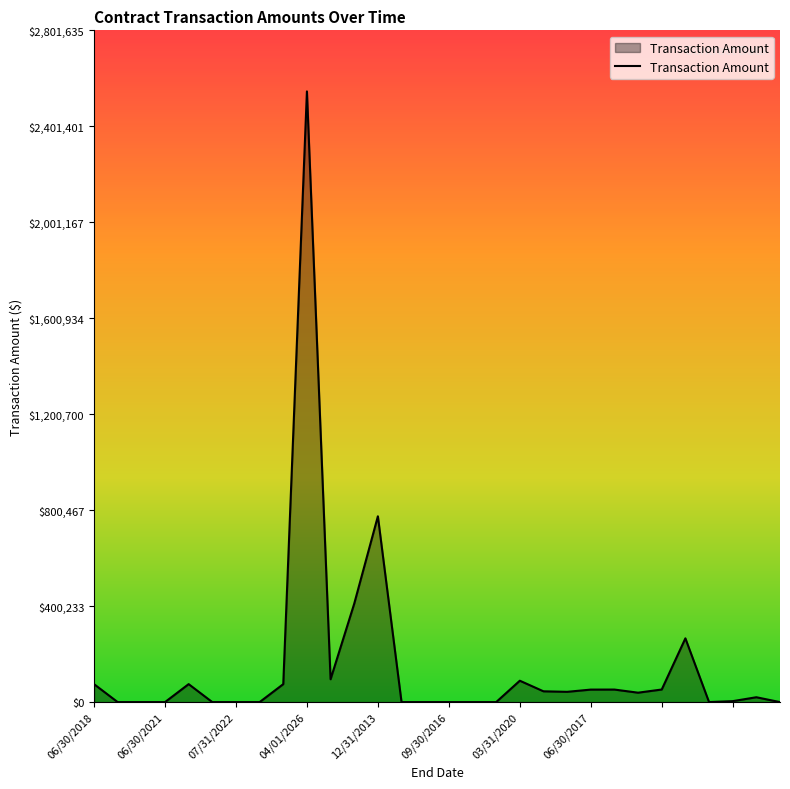

What is the greatest value displayed?

2546941.0